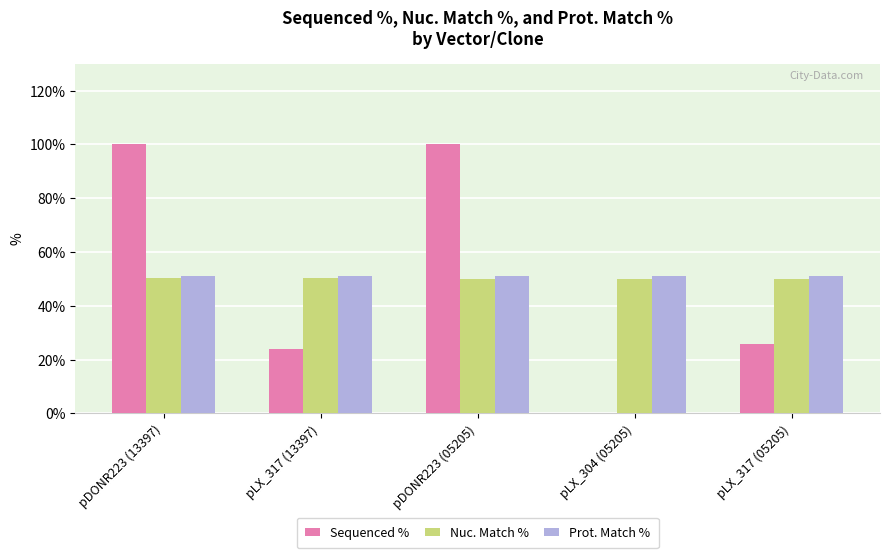

What is the difference between the Nuc. Match % values at pLX_317 (05205) and pLX_317 (13397)?

0.2